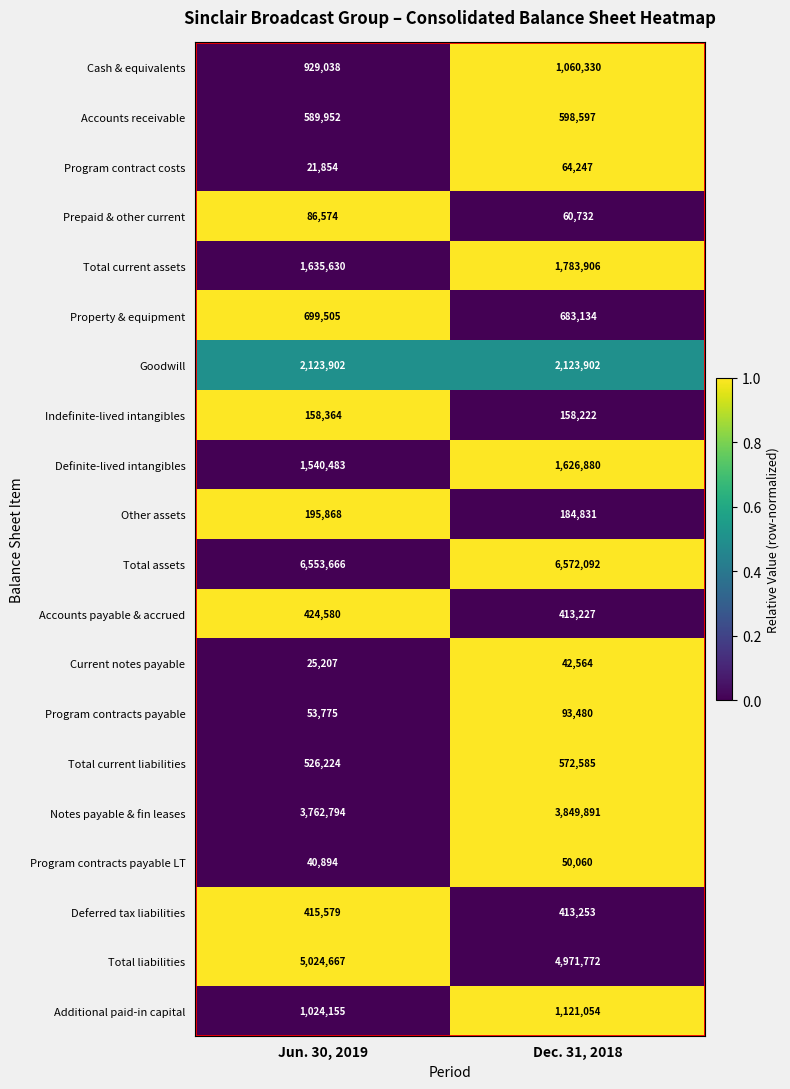

What is the approximate value of Property & equipment at Jun. 30, 2019, to the nearest 50?

699500